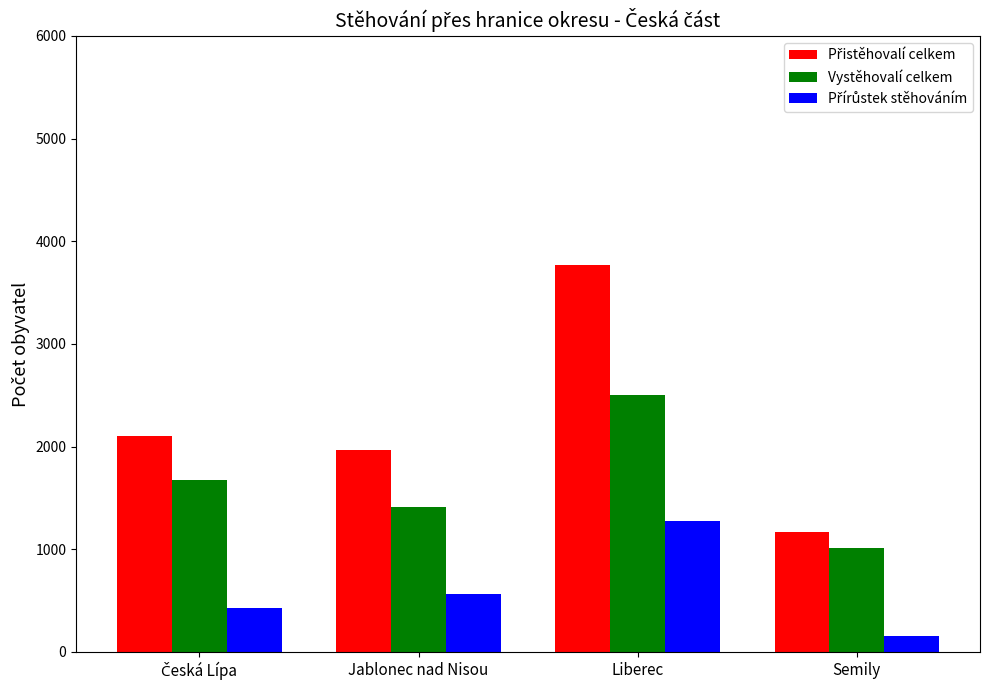

What is the difference between the second highest and minimum values in the Vystěhovalí celkem series?

663